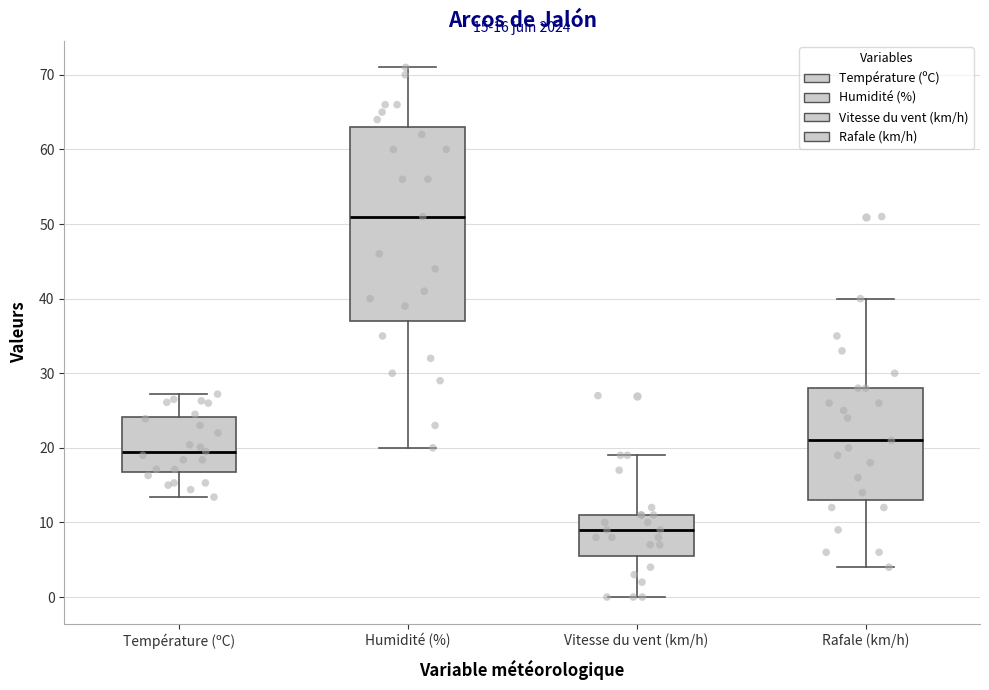

Comparing the boxes themselves (not the whiskers), which one is the tallest?

Humidité (%)